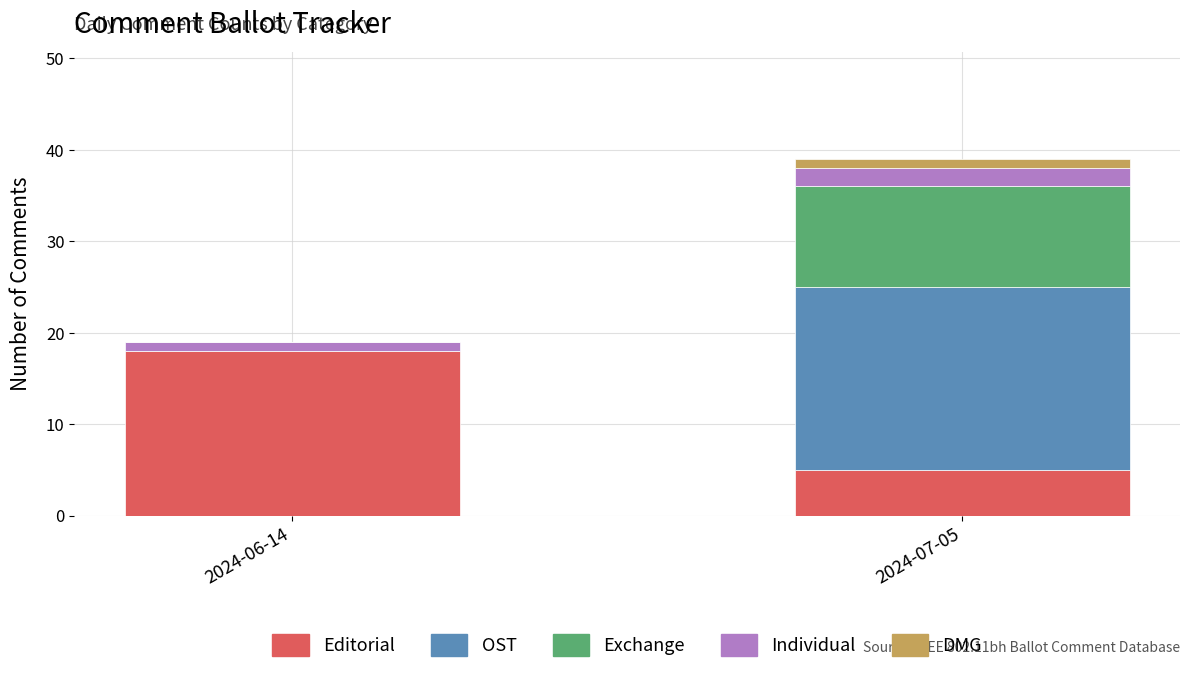

What is the sum of all Editorial values?

23